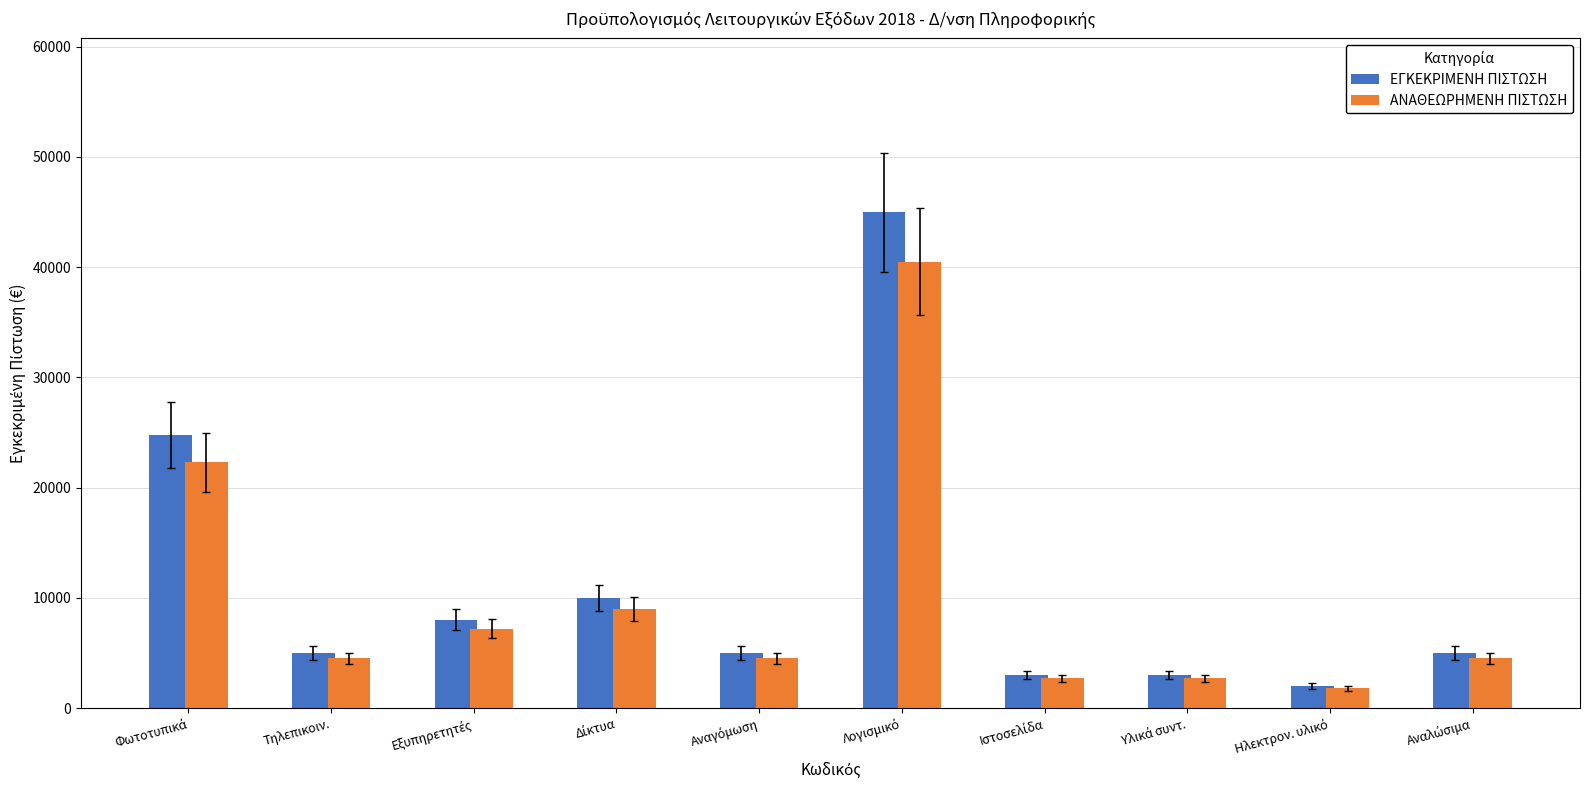

Which series has the largest range (max minus min)?

ΕΓΚΕΚΡΙΜΕΝΗ ΠΙΣΤΩΣΗ